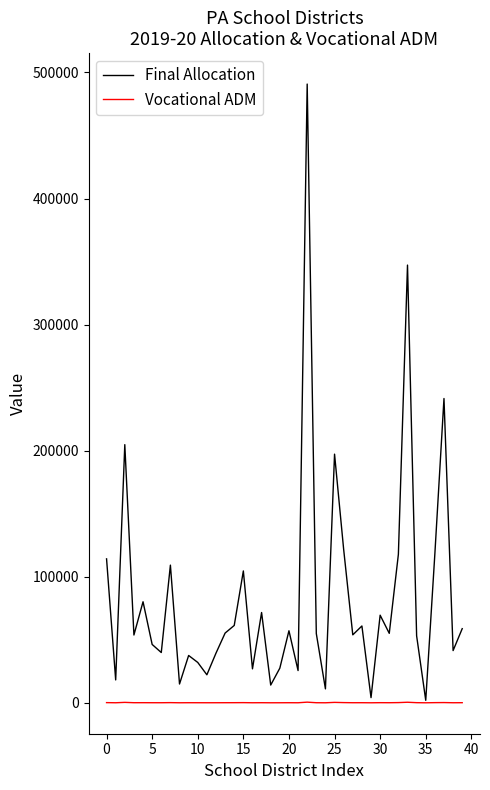

List the series in order of their overall mean, highest first.

Final Allocation, Vocational ADM